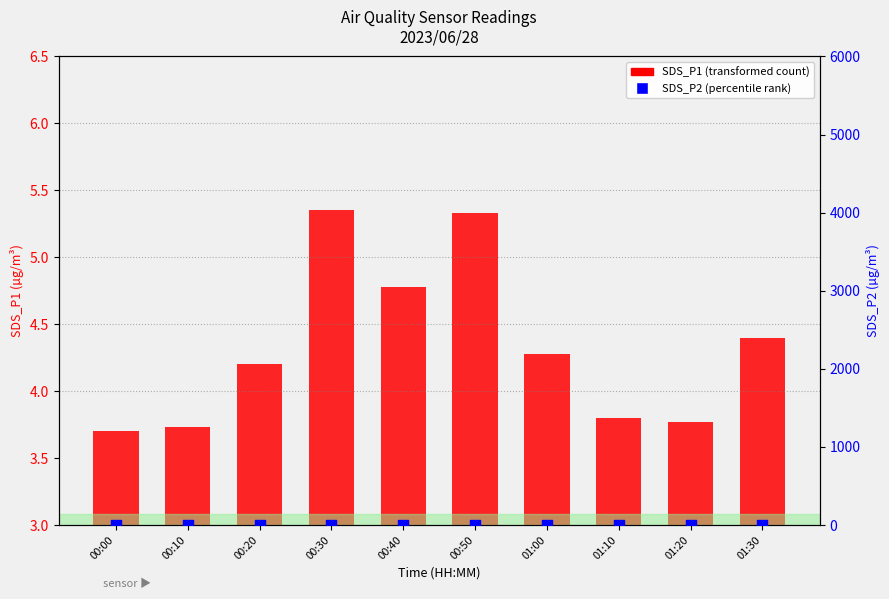

Which series reaches the minimum Y coordinate?

SDS_P1 (transformed count)